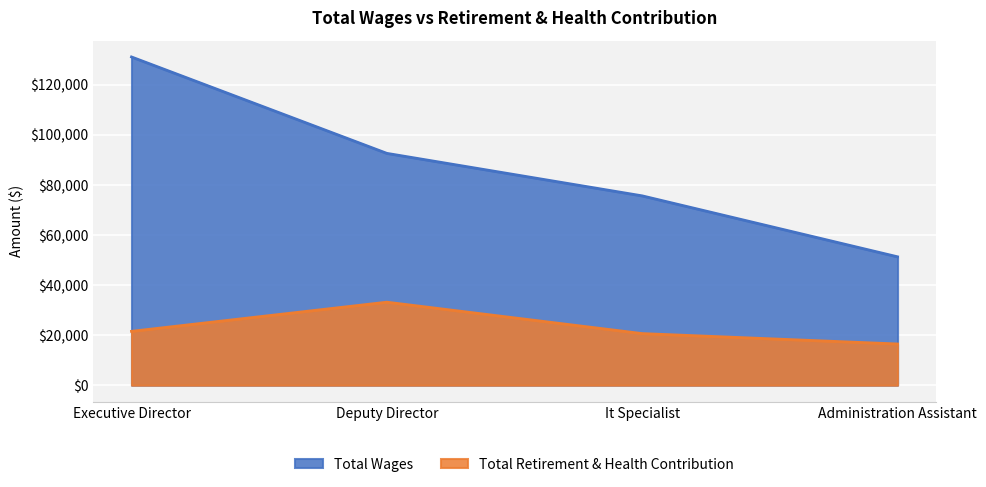

What is the label of the 1st point from the left?

Executive Director